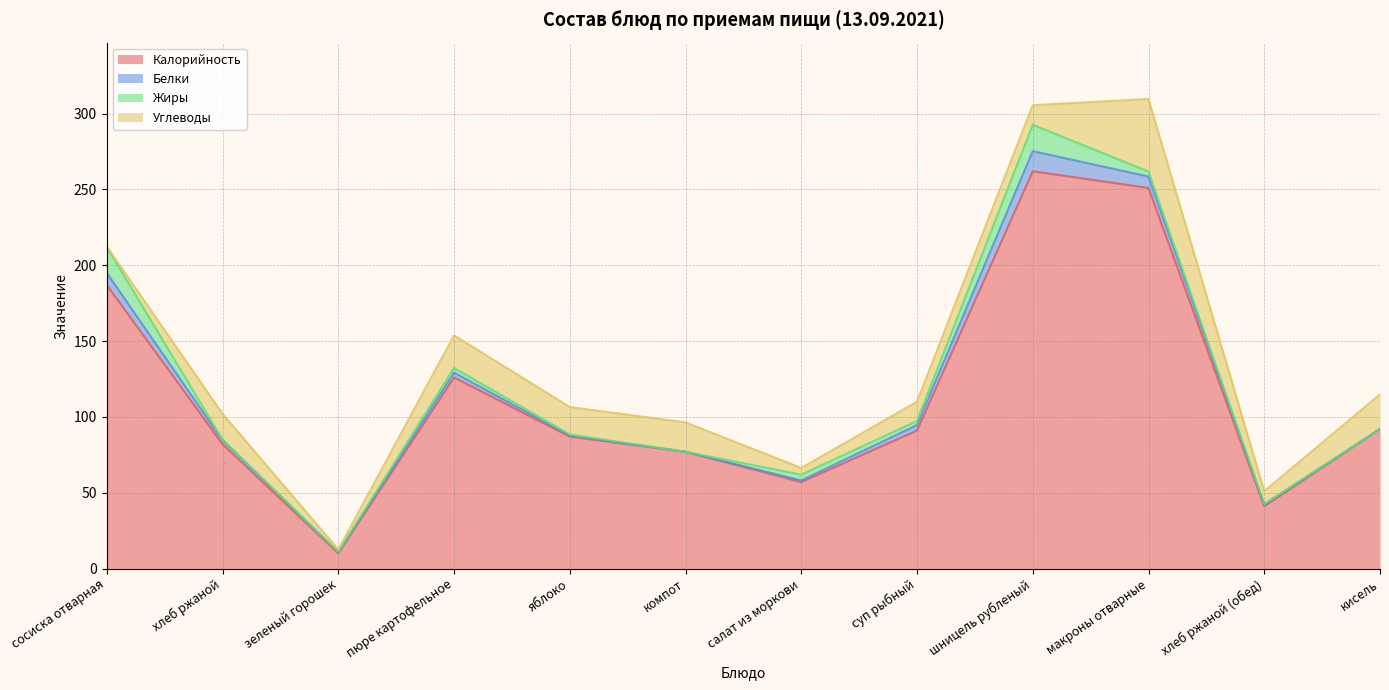

What is the difference between the maximum and minimum values in the Жиры series?

17.4